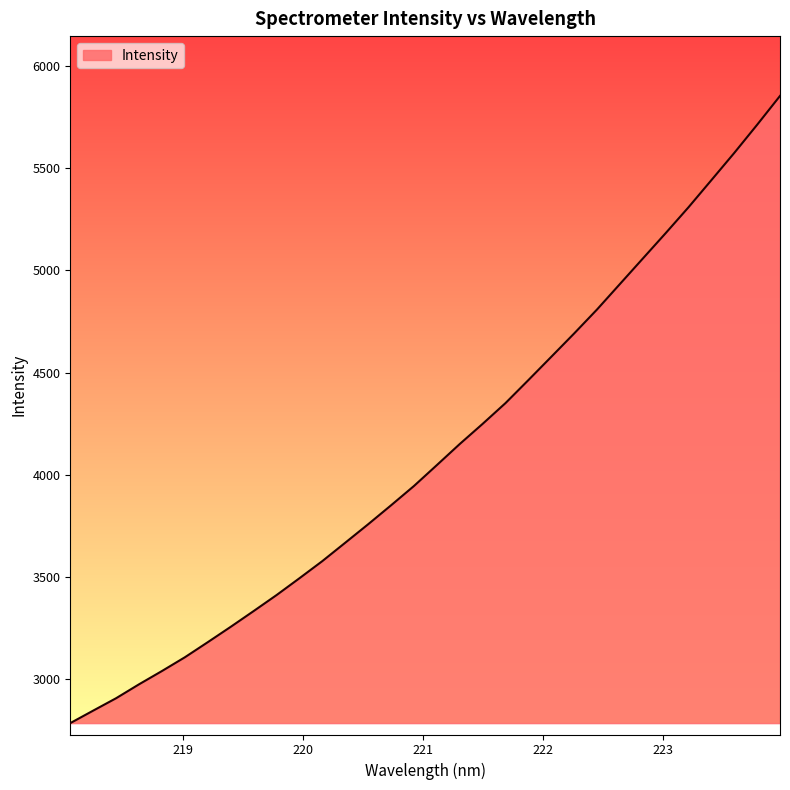

What is the sum of all values?

131538.0